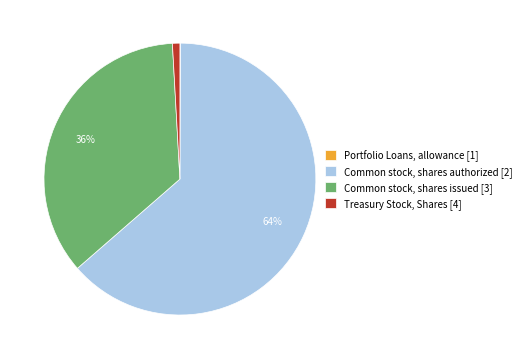

Is there any slice that represents more than half of the pie?

Yes